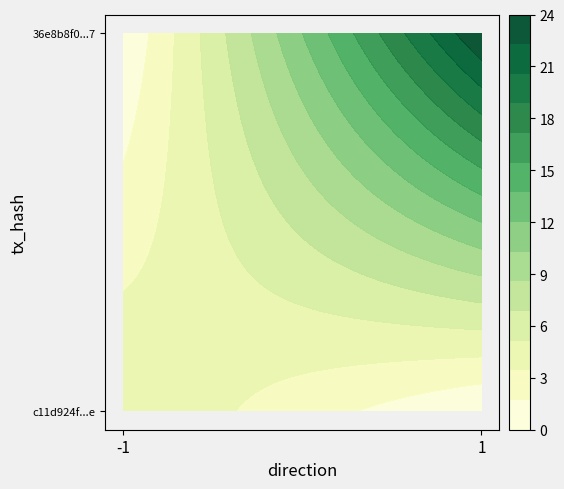

At how many categories does at least one series exceed 2?

2